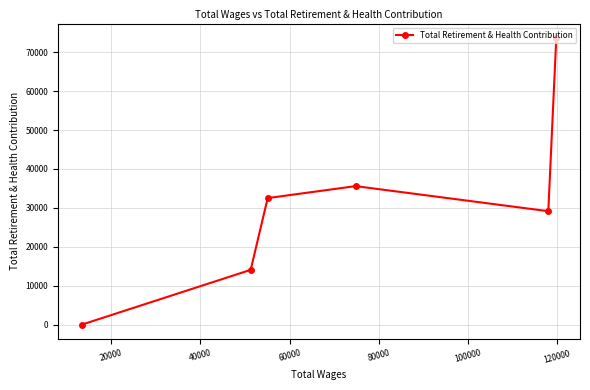

True or false: the data has more than 1 interior local peaks.

False